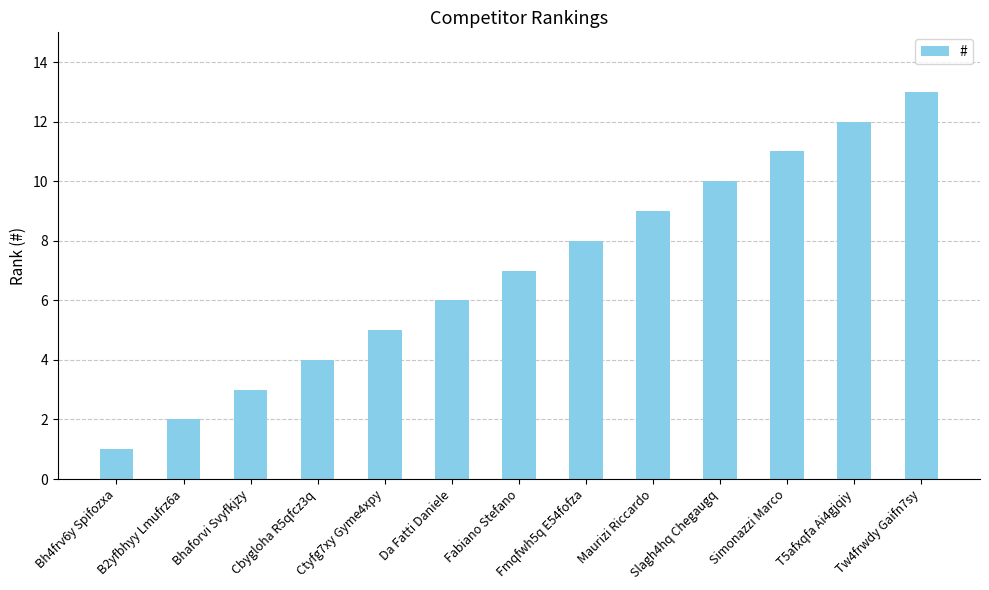

List the labels in order of value, smallest first.

Bh4frv6y Spifozxa, B2yfbhyy Lmufrz6a, Bhaforvi Svyfkjzy, Cbygloha R5qfcz3q, Ctyfg7xy Gyme4xpy, Da Fatti Daniele, Fabiano Stefano, Fmqfwh5q E54fofza, Maurizi Riccardo, Slagh4hq Chegaugq, Simonazzi Marco, T5afxqfa Ai4gjqiy, Tw4frwdy Gaifn7sy